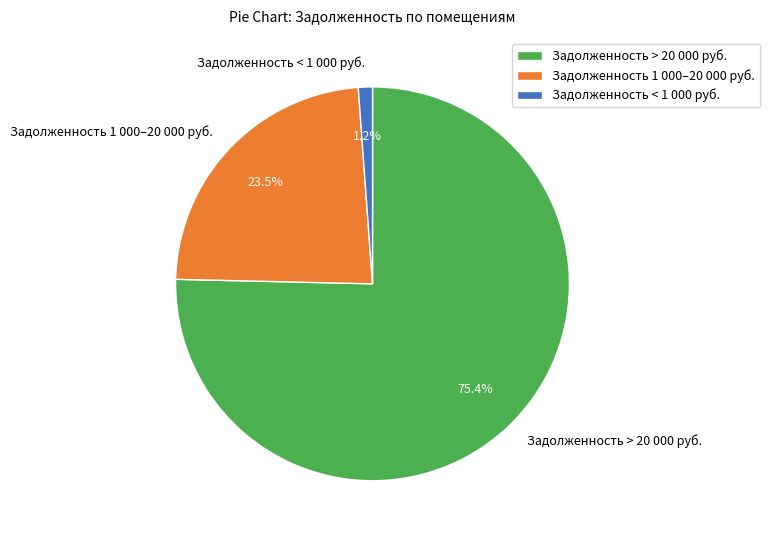

How many segments does this pie chart have?

3